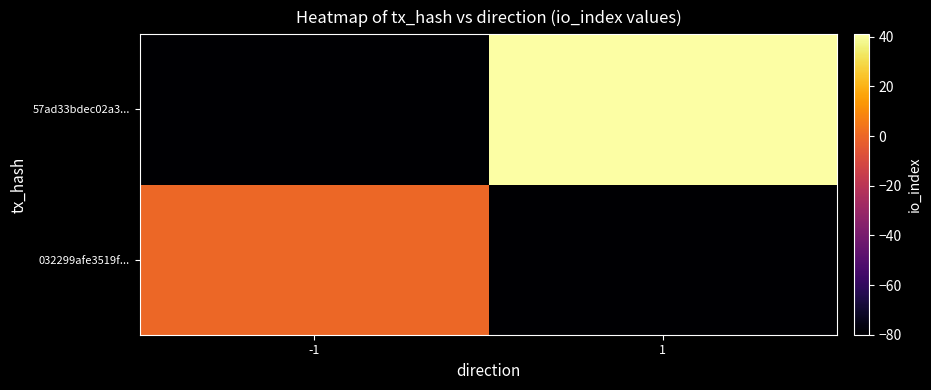

Reading left to right, transcribe all the data shown in this chart.

032299afe3519f...: -1=0	1=-80
57ad33bdec02a3...: -1=-80	1=41